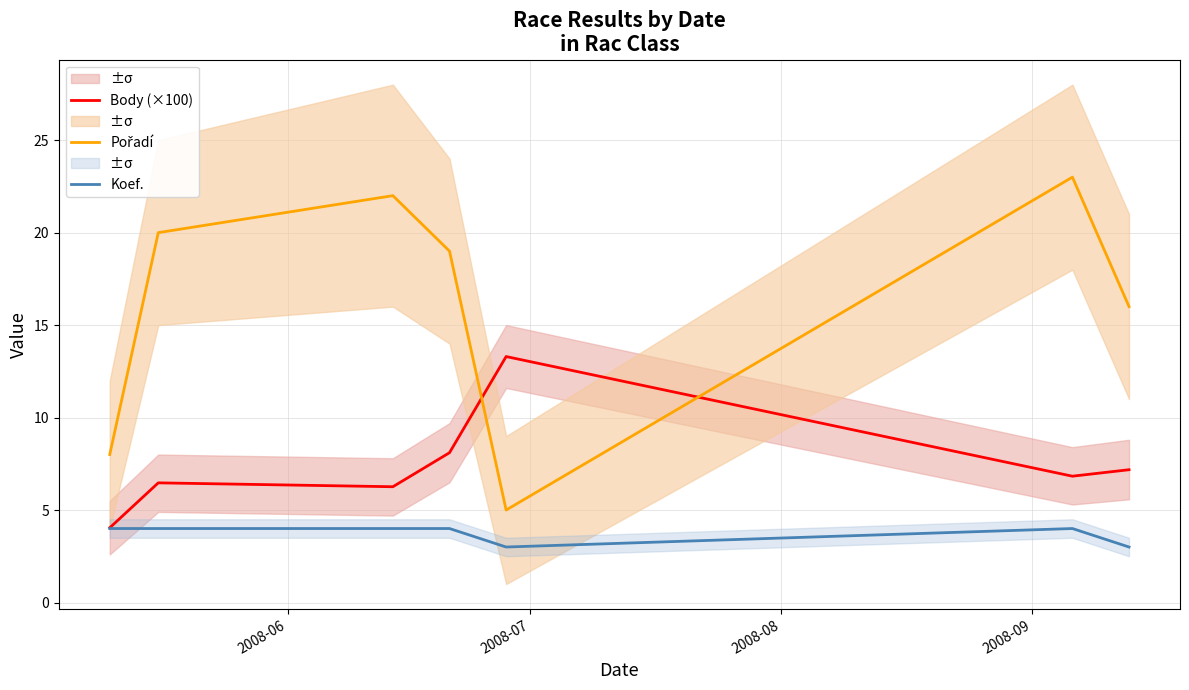

What is the minimum value for Body (×100)?

4.0